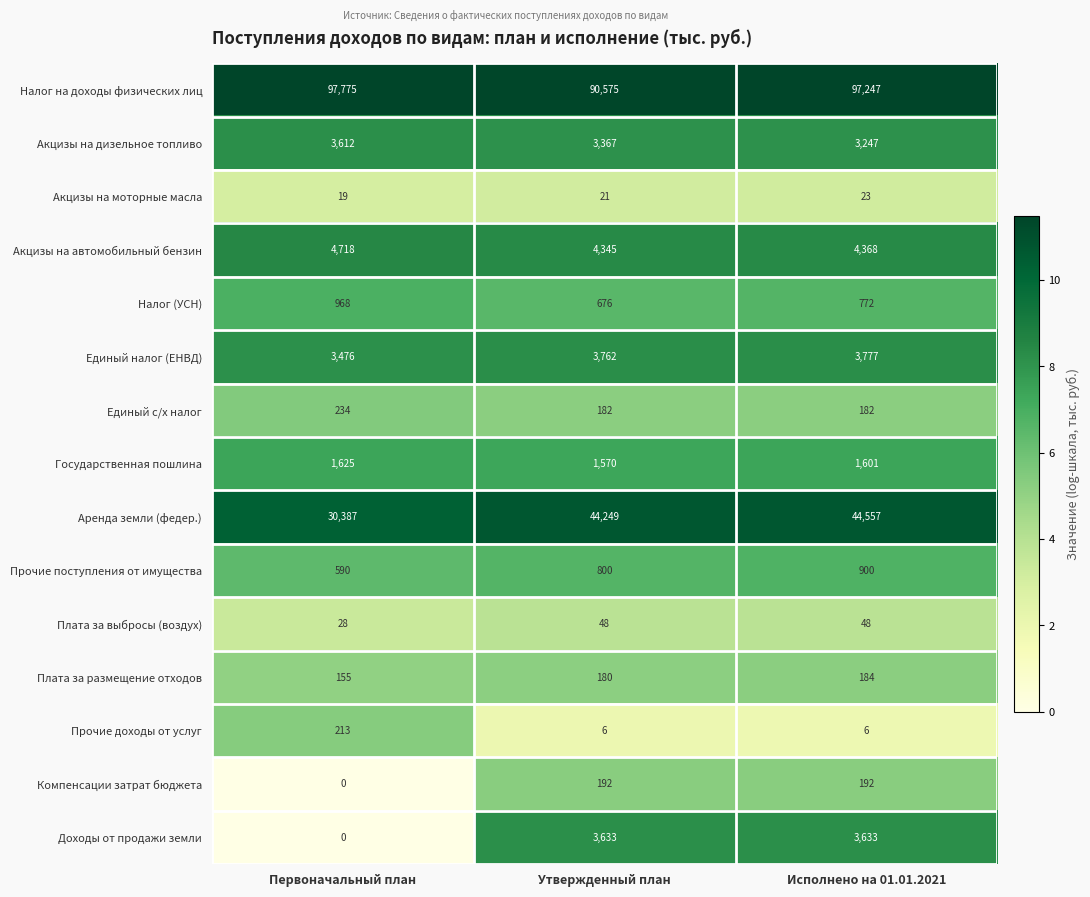

What is the difference between the Акцизы на автомобильный бензин values at Утвержденный план and Первоначальный план?

373